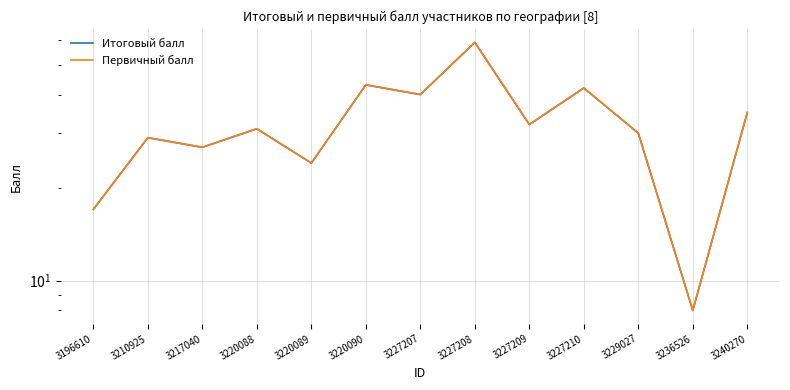

What is the sum of the Итоговый балл values at 3227207 and 3227208?

99